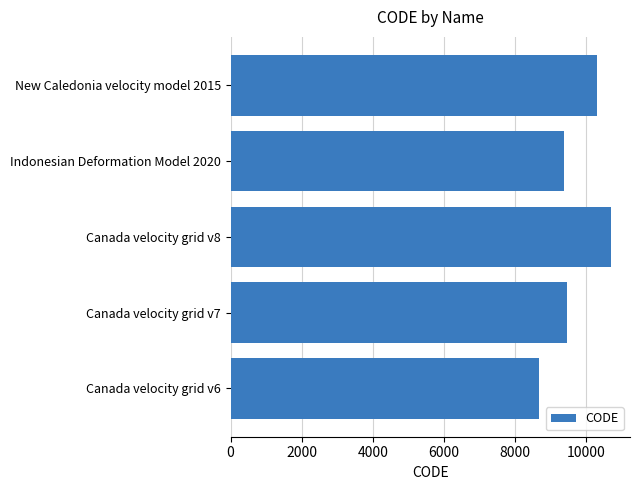

Reading bottom to top, extract all data points from this chart.

Canada velocity grid v6=8676	Canada velocity grid v7=9483	Canada velocity grid v8=10707	Indonesian Deformation Model 2020=9375	New Caledonia velocity model 2015=10323